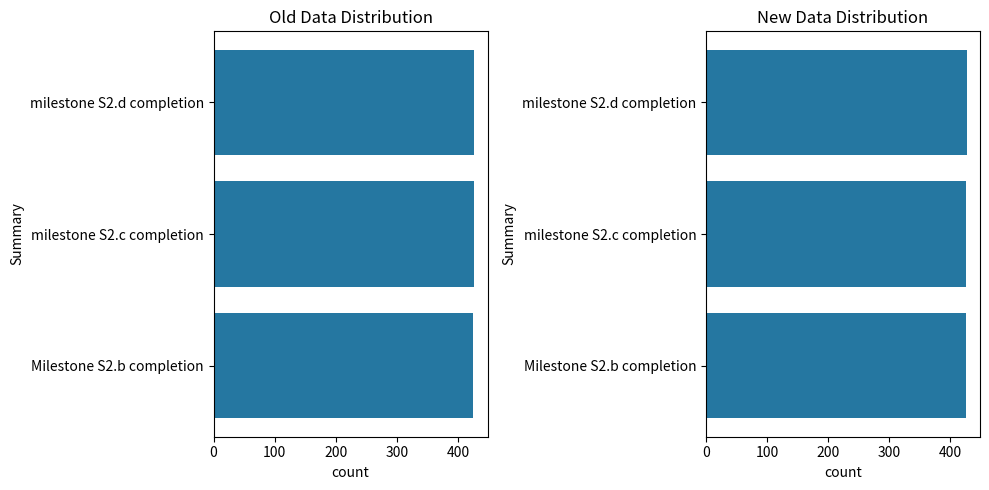

Between 100 and 200, which series saw the biggest shift?

Old Data Distribution